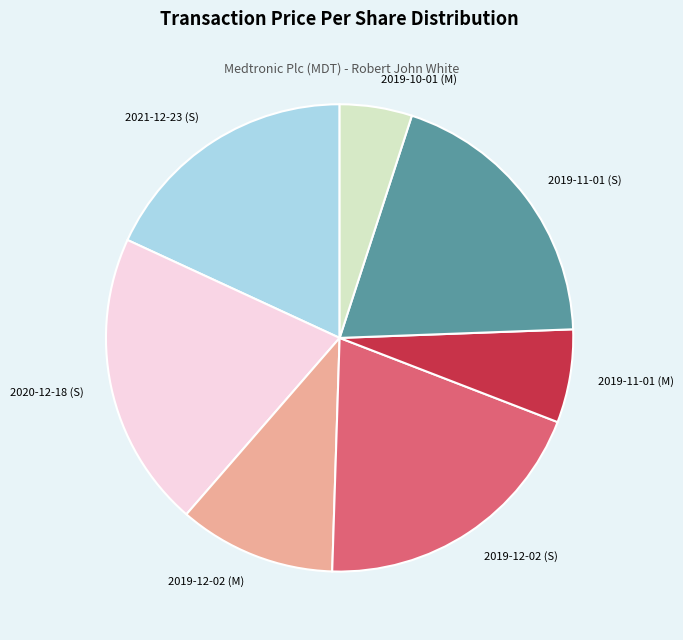

Which slice is the smallest?

2019-10-01 (M)